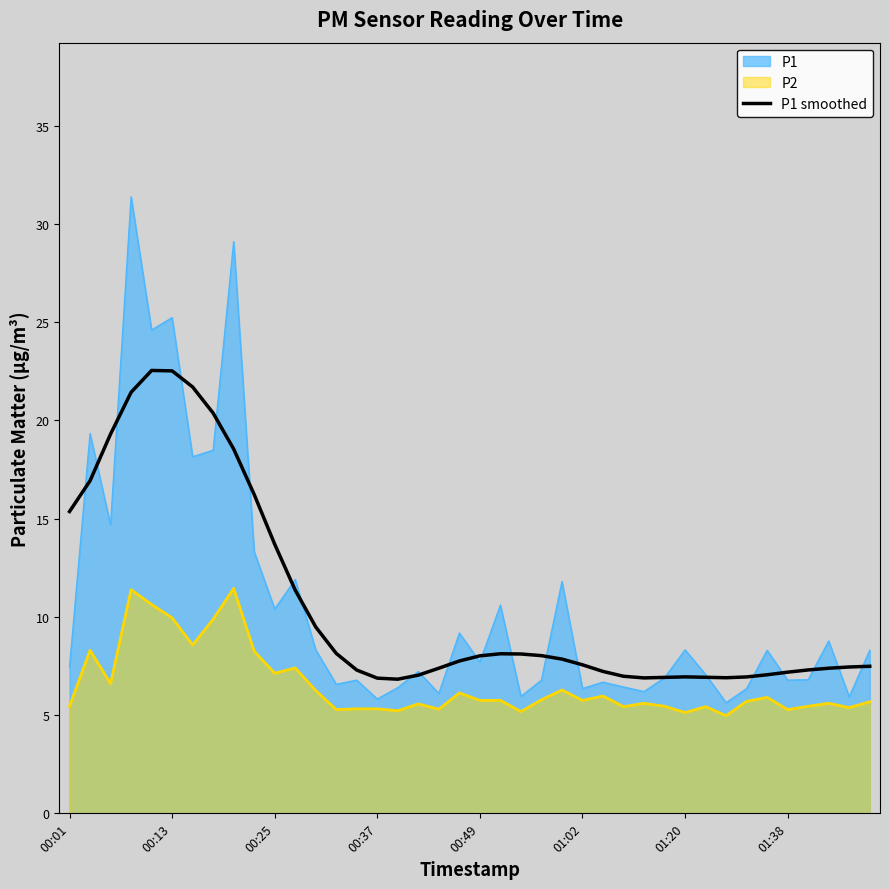

Is it true that the value at 24 is 13.9?

False